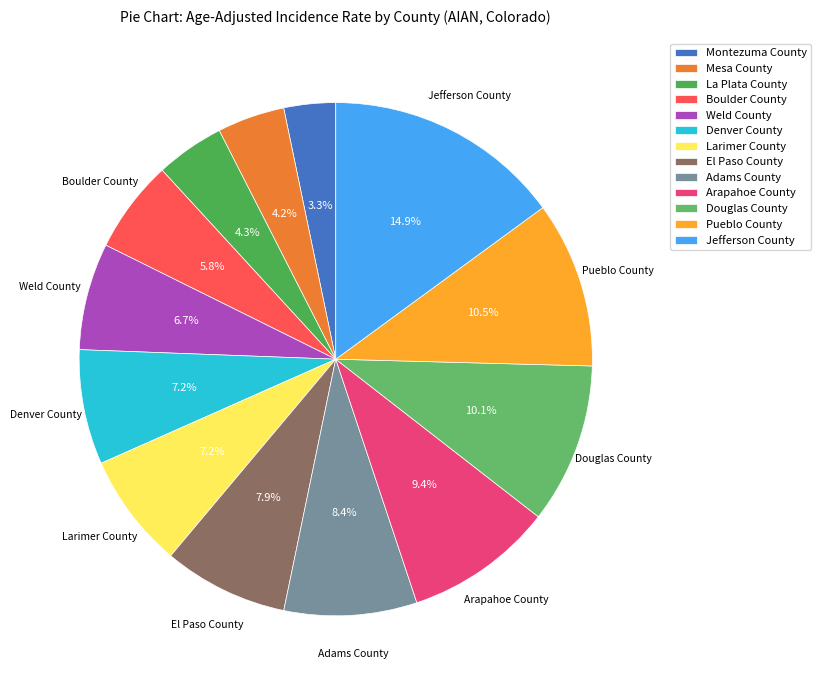

Rank the categories by value from lowest to highest.

Montezuma County, Mesa County, La Plata County, Boulder County, Weld County, Denver County, Larimer County, El Paso County, Adams County, Arapahoe County, Douglas County, Pueblo County, Jefferson County